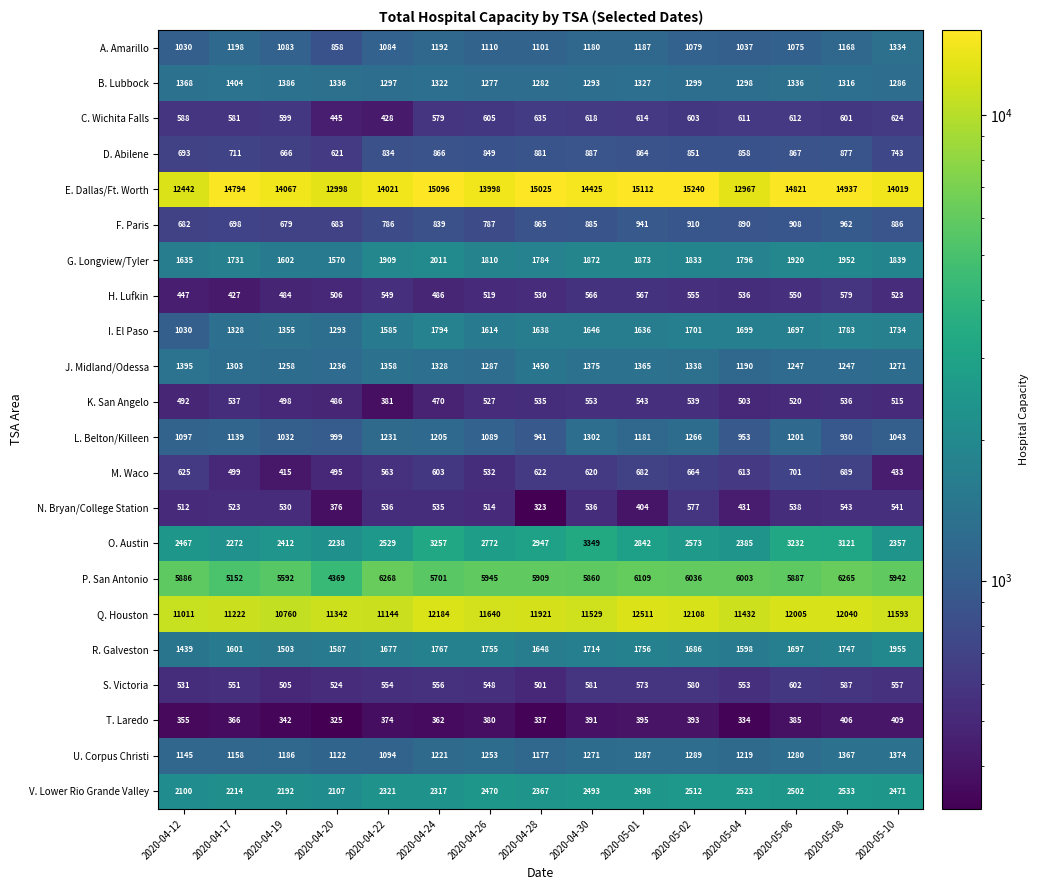

At how many categories does at least one series exceed 7794?

15